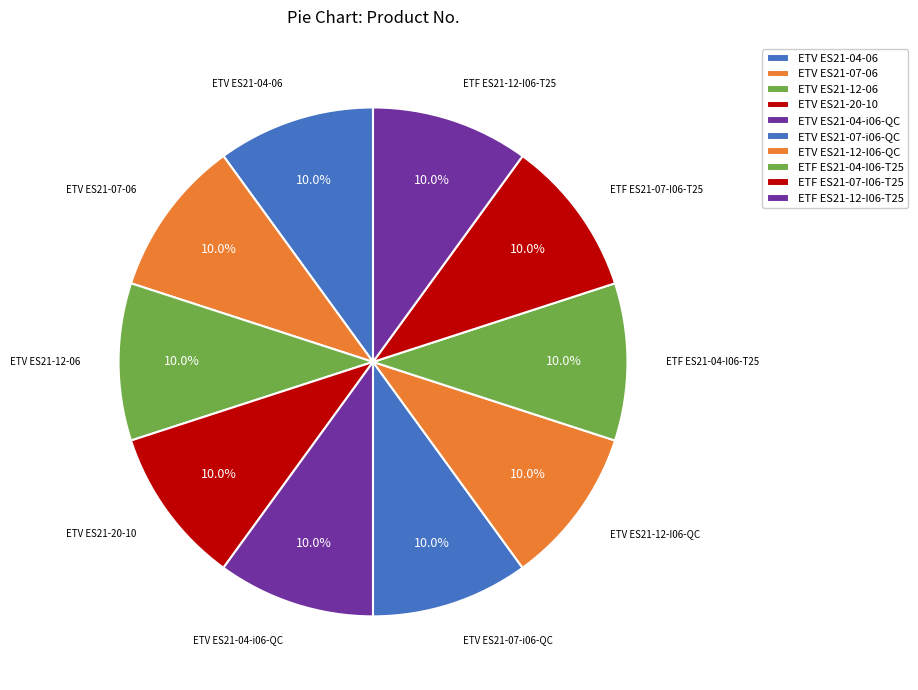

Does ETV ES21-07-i06-QC account for over 50% of the chart?

No